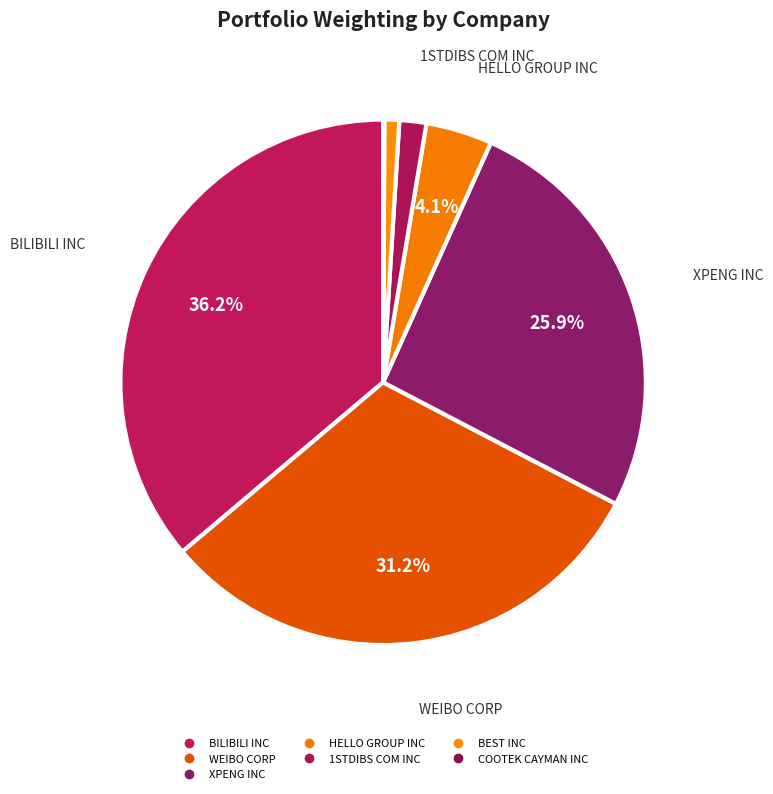

Which has a higher value, XPENG INC or COOTEK CAYMAN INC?

XPENG INC